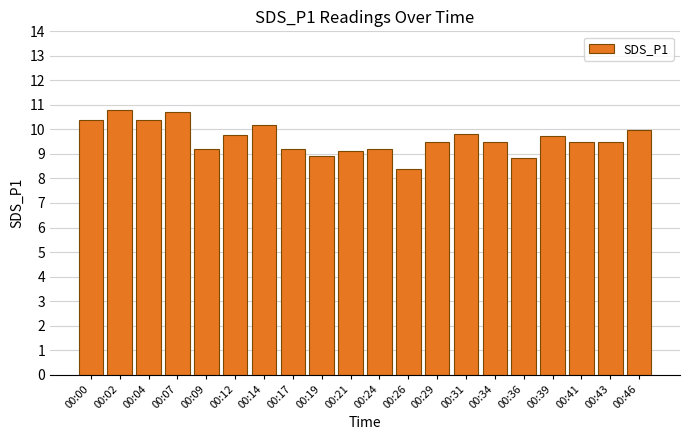

How many bars are there in total?

20